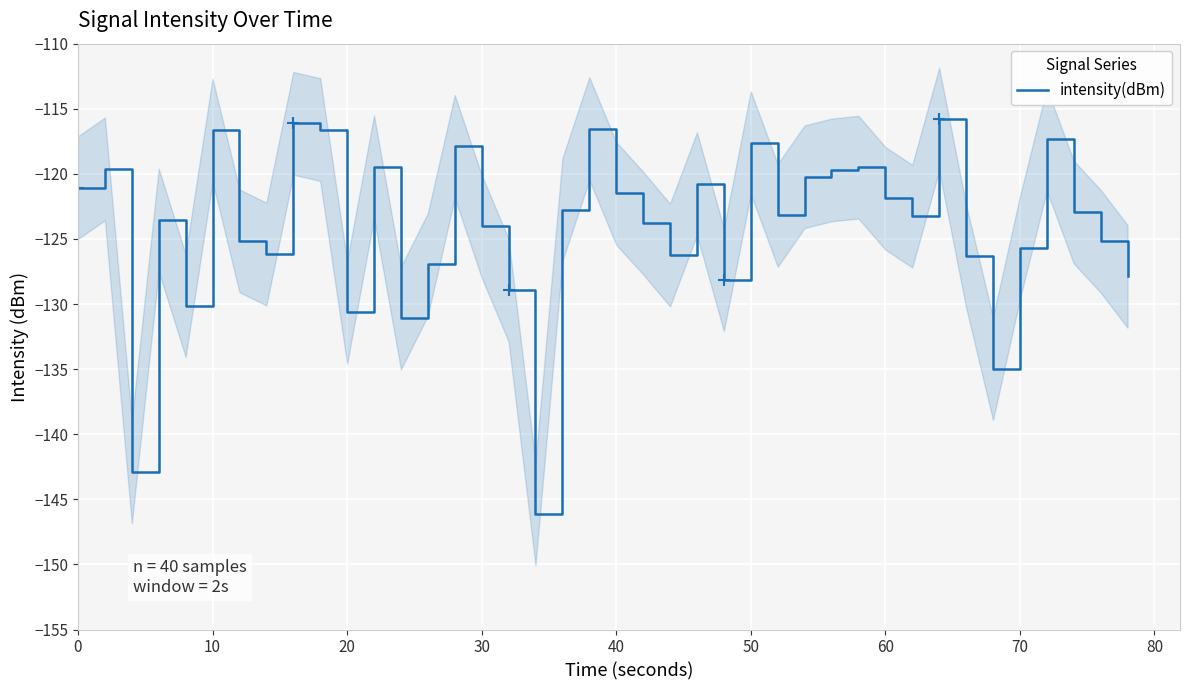

How many lines are shown in the chart?

1